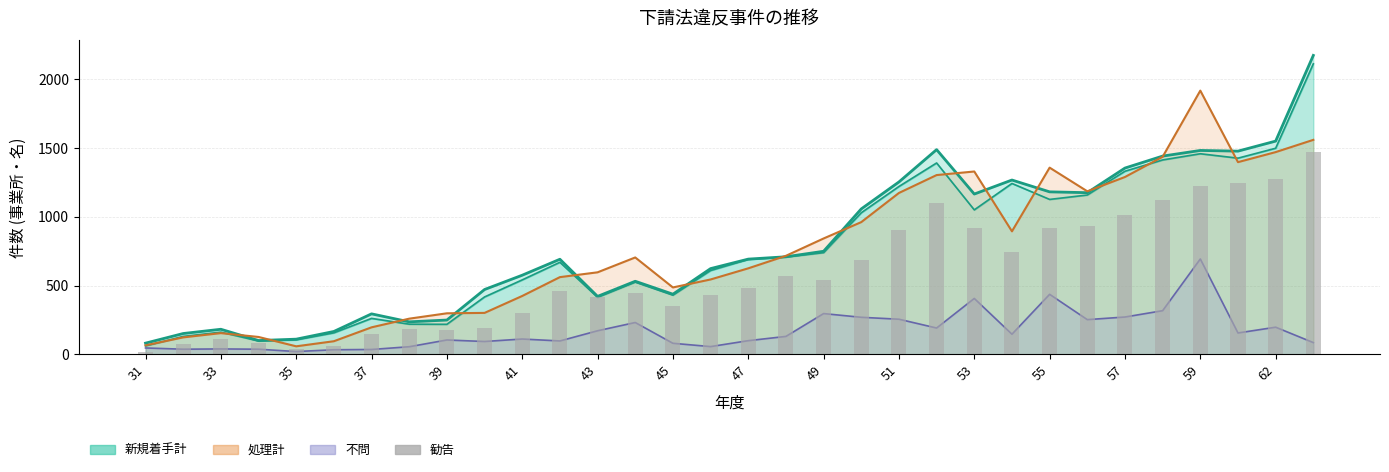

What is the value of the 21st bar from the left?

906